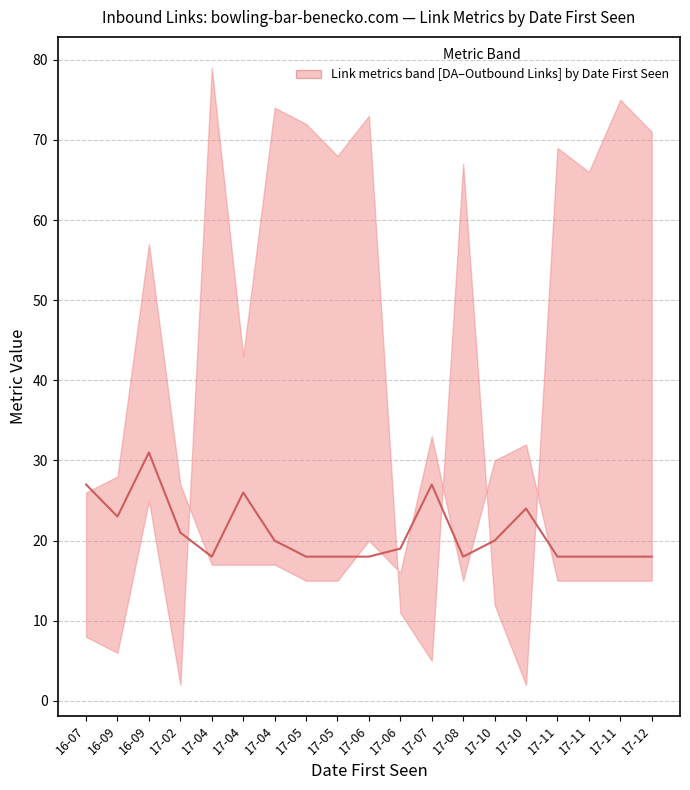

What is the value of the 4th point from the left?

21